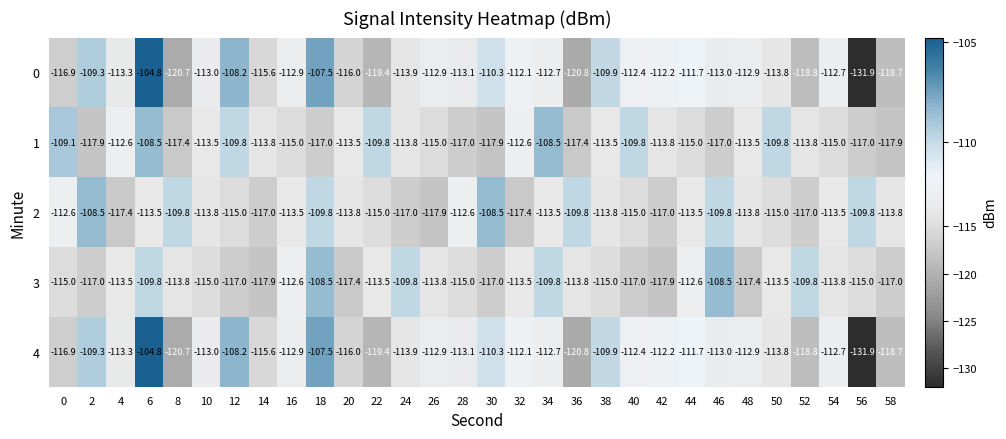

Which series has the largest total across all categories?

2